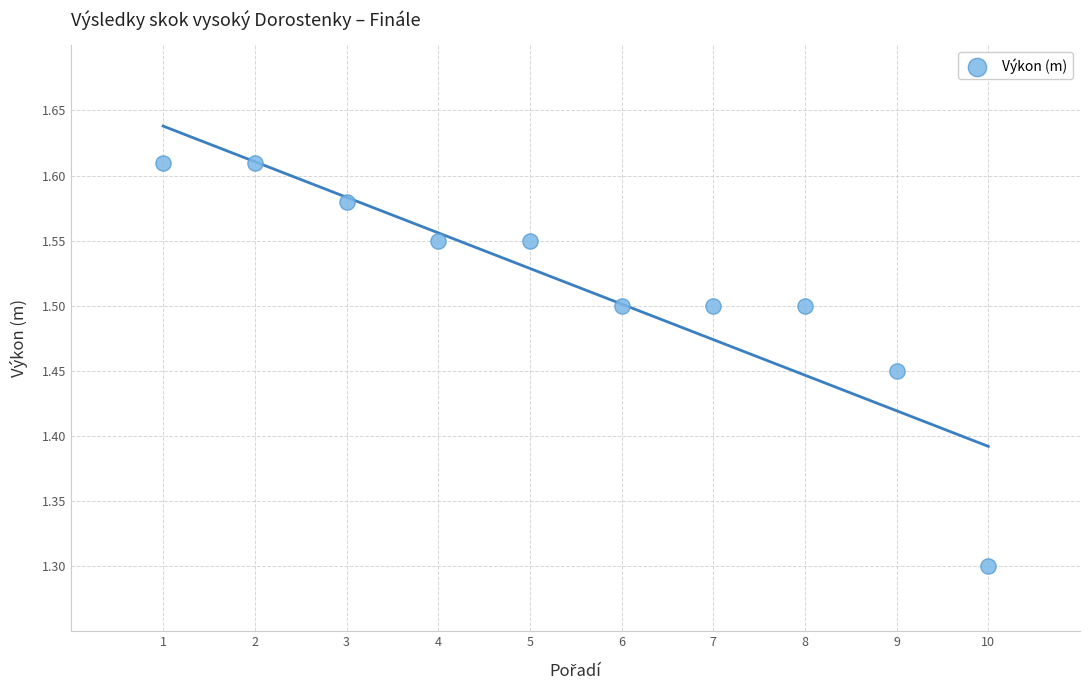

What is the average X value?

5.5